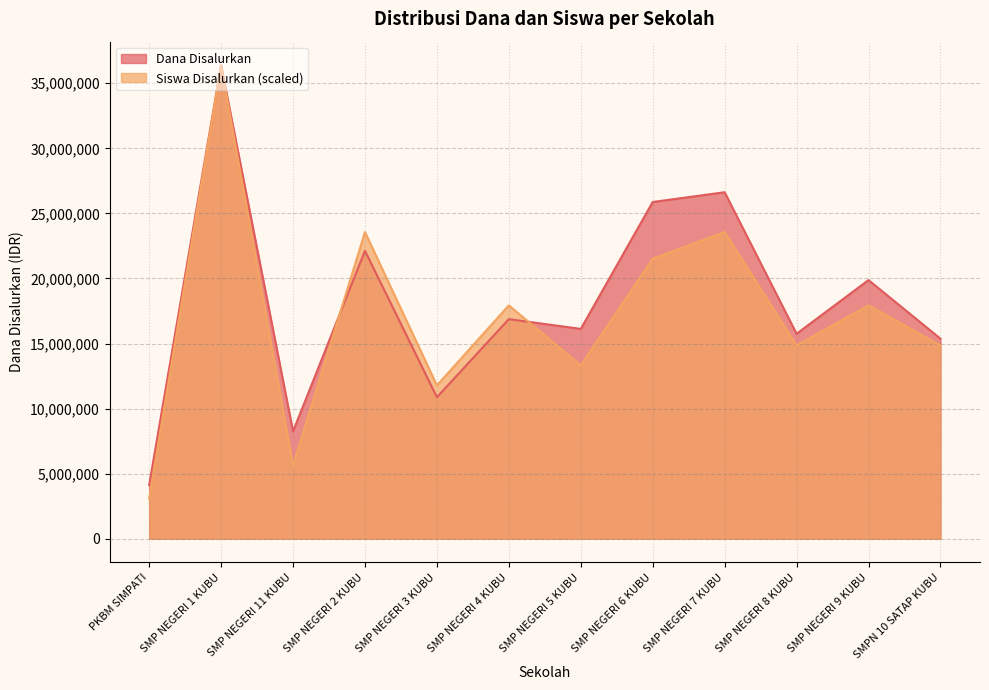

At which category does Siswa Disalurkan reach its first local peak?

SMP NEGERI 1 KUBU